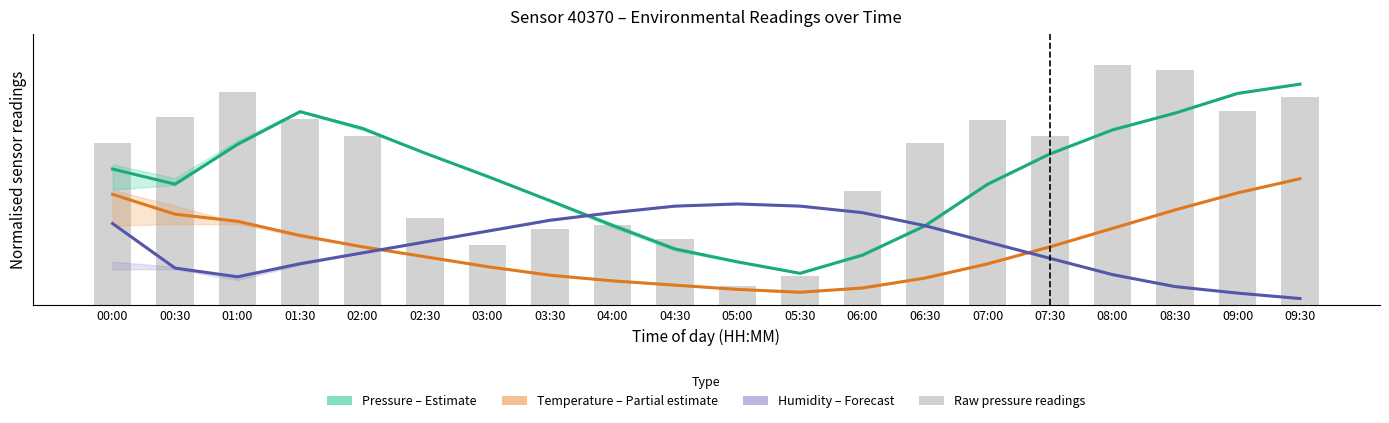

What is the difference between the maximum and minimum values in the Humidity (Forecast) series?

150.0